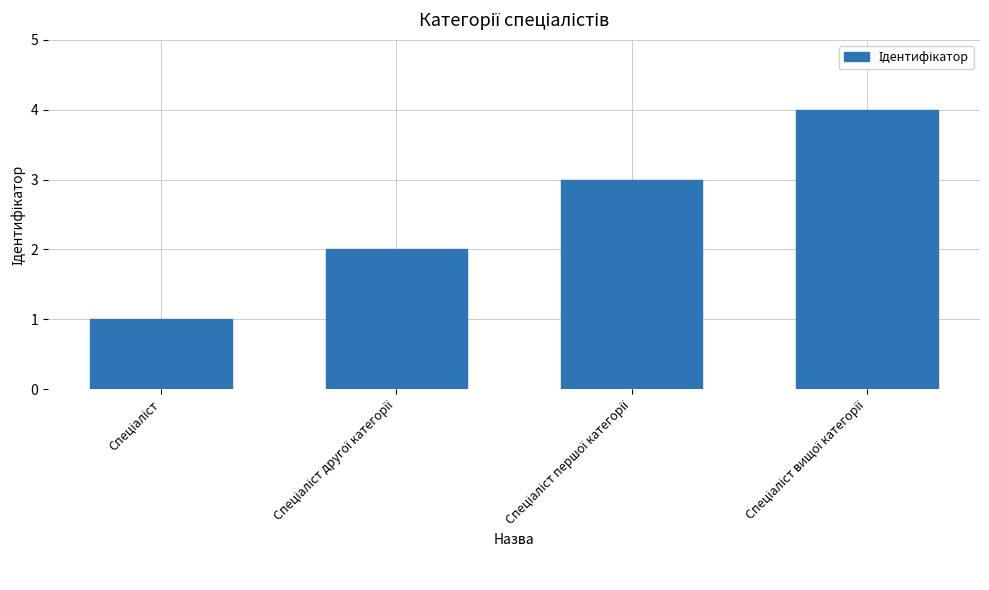

What is the maximum value shown in the chart?

4